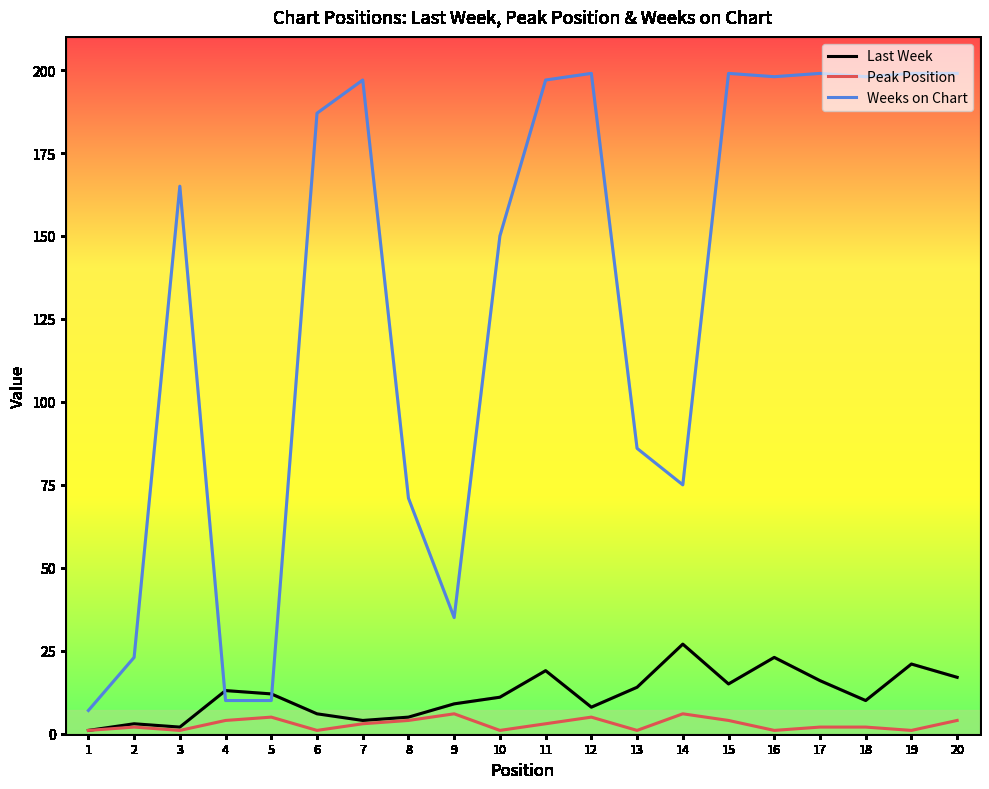

Where does the Last Week series first go above 12?

4